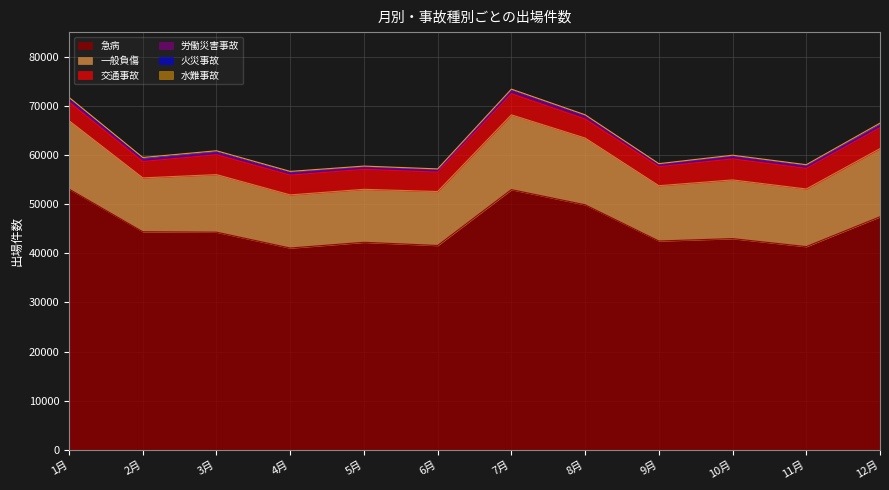

Reading left to right, what are all the values shown in this chart?

交通事故: 3795	3336	4046	4023	4069	3934	4298	3868	3857	4277	4189	4265
火災事故: 383	308	291	265	239	207	264	229	202	257	256	339
水難事故: 155	130	85	70	45	51	49	61	47	32	71	105
労働災害事故: 397	376	430	422	373	408	618	572	379	458	422	473
一般負傷: 13913	10961	11716	10814	10783	10985	15219	13580	11250	11947	11730	13867
急病: 53063	44378	44288	41062	42227	41579	52948	49865	42495	42978	41350	47427